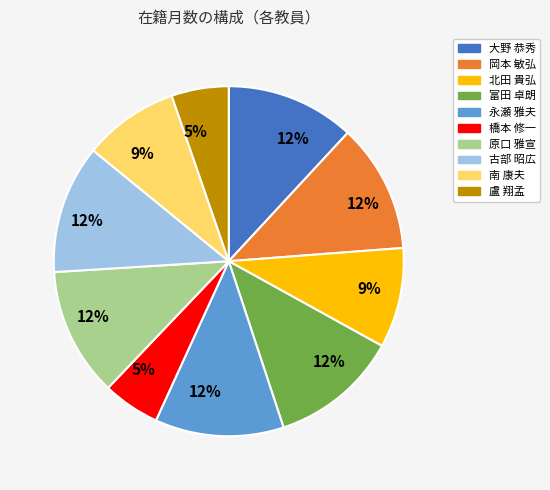

To the nearest percent, what is the difference between the largest and smallest slice percentages?

7%